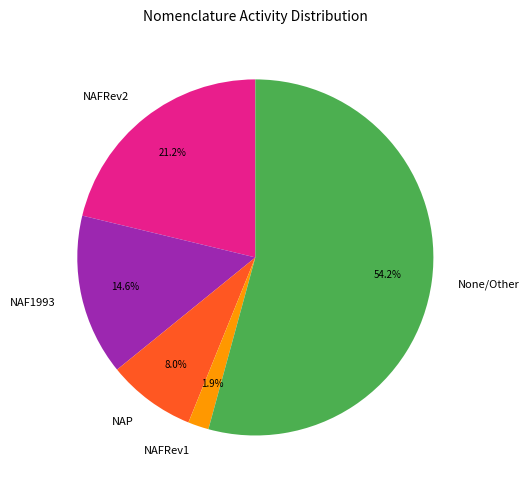

Which category has the smallest portion of the pie?

NAFRev1